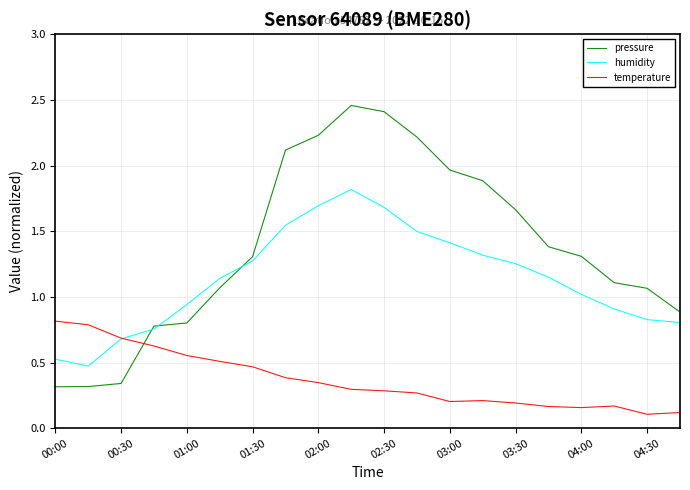

Rank the series by their maximum value, from highest to lowest.

pressure, humidity, temperature